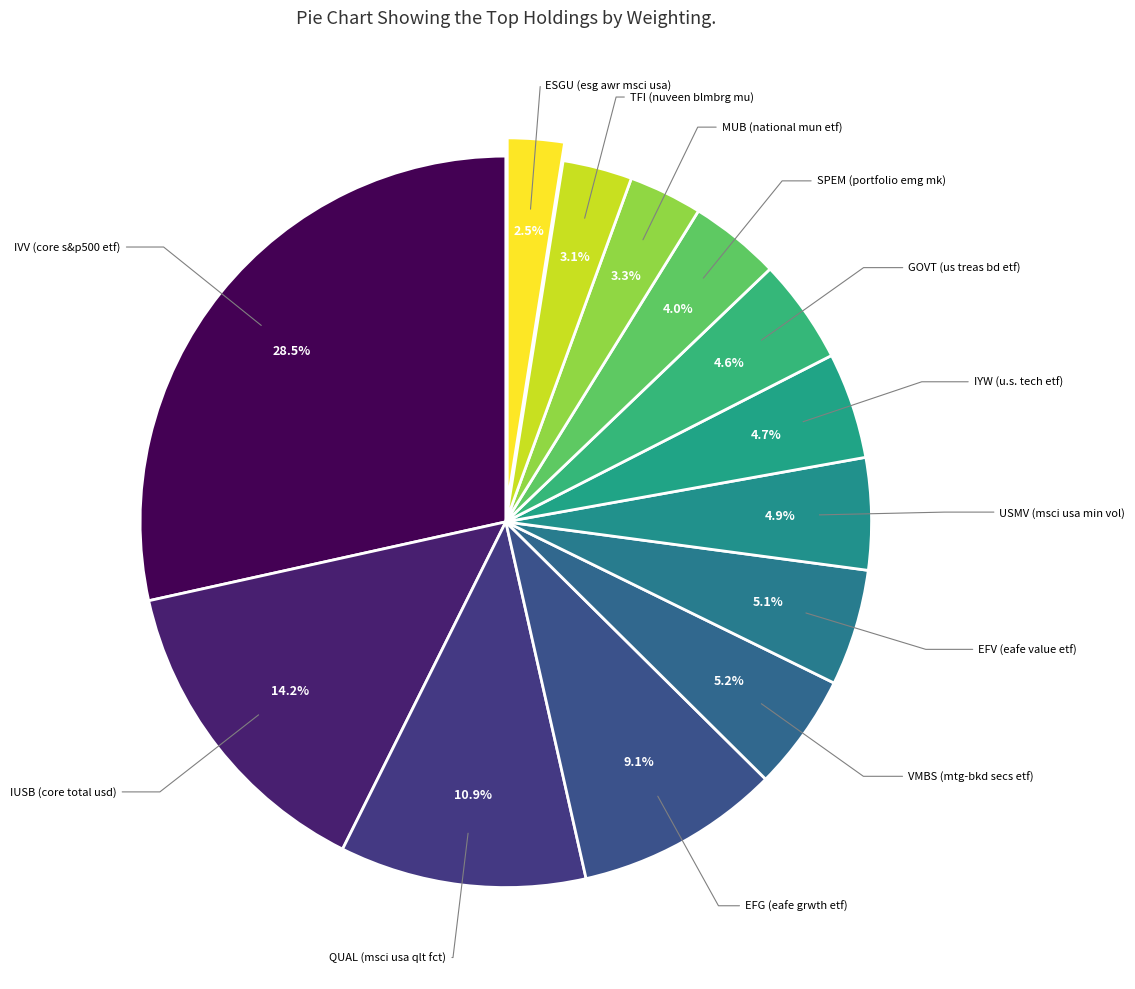

How many slices are in this pie chart?

13